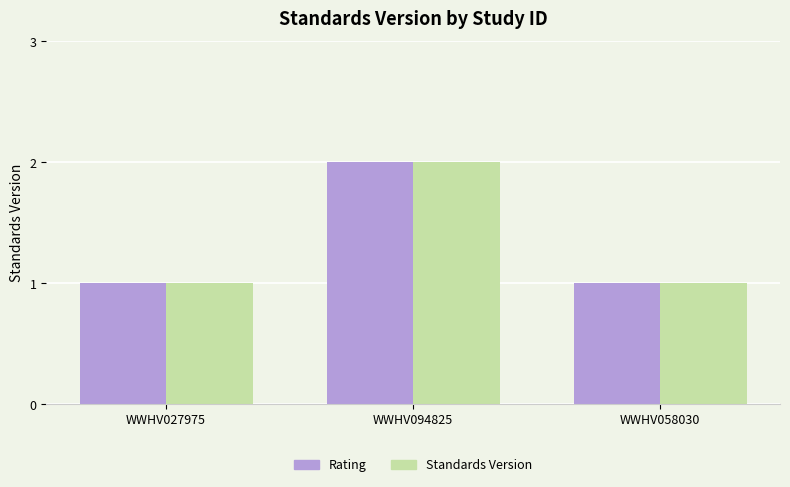

At which category is the sum across all series the highest?

WWHV094825